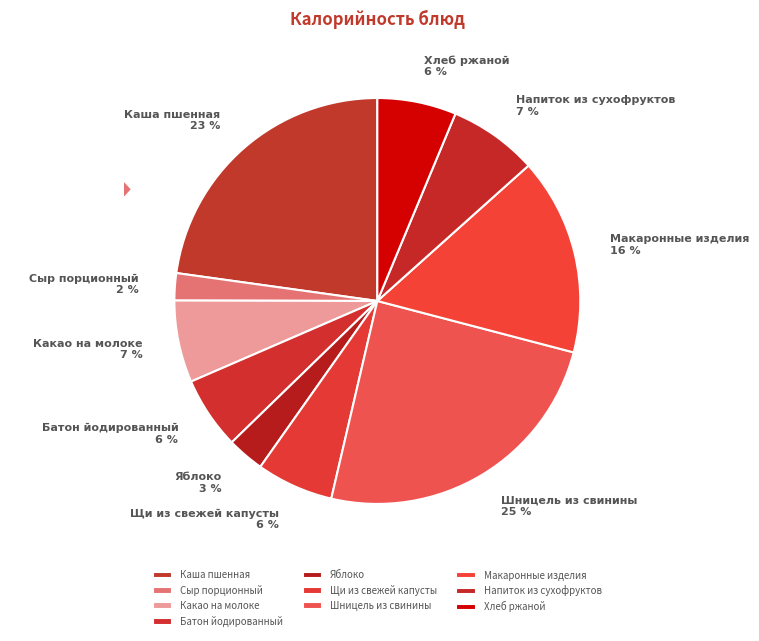

To the nearest percent, what is the difference between the Сыр порционный and Макаронные изделия slice percentages?

14%